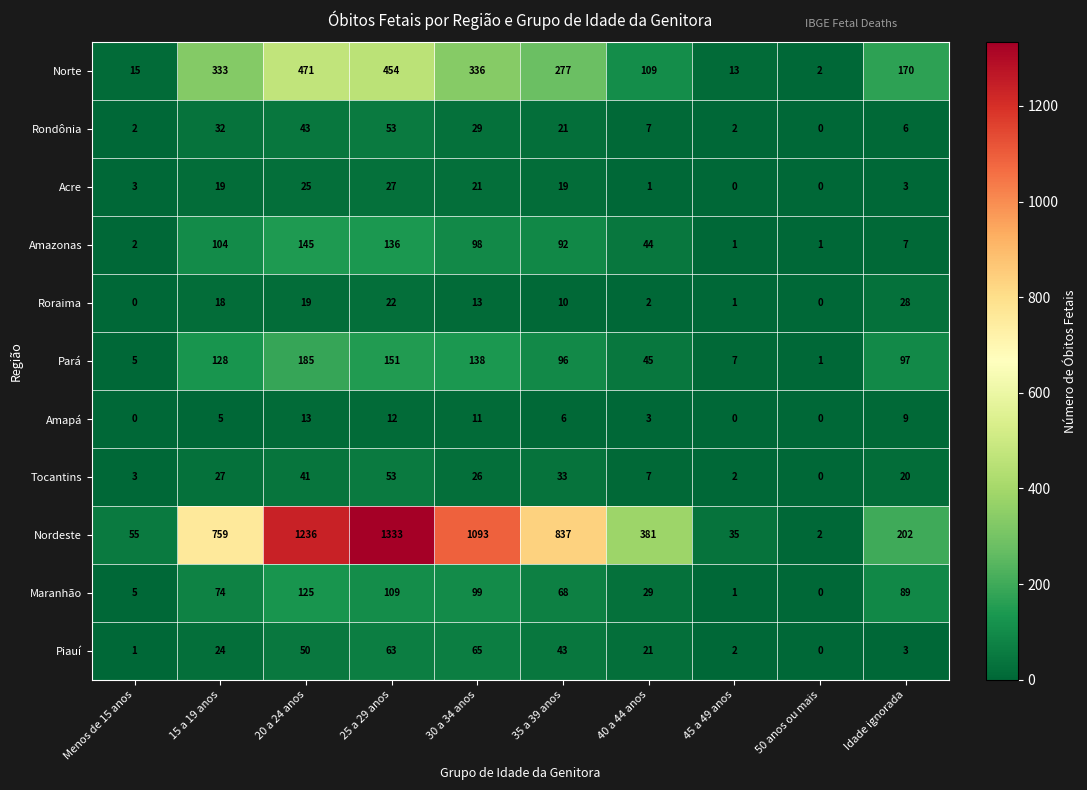

What is the maximum value shown in the chart?

1333